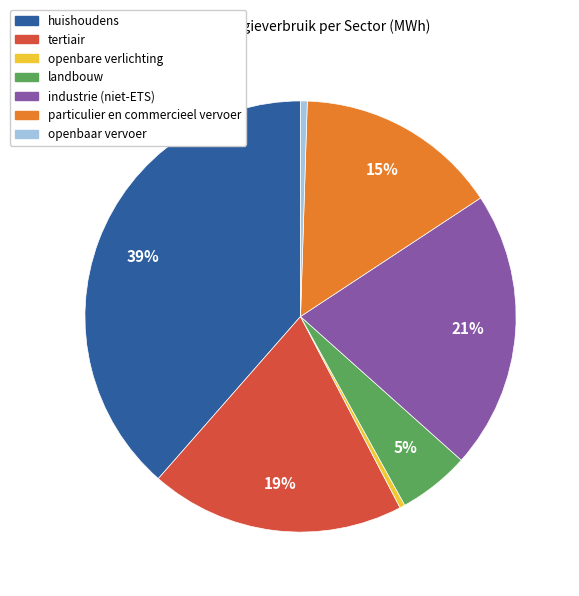

Which category has the biggest portion of the pie?

huishoudens